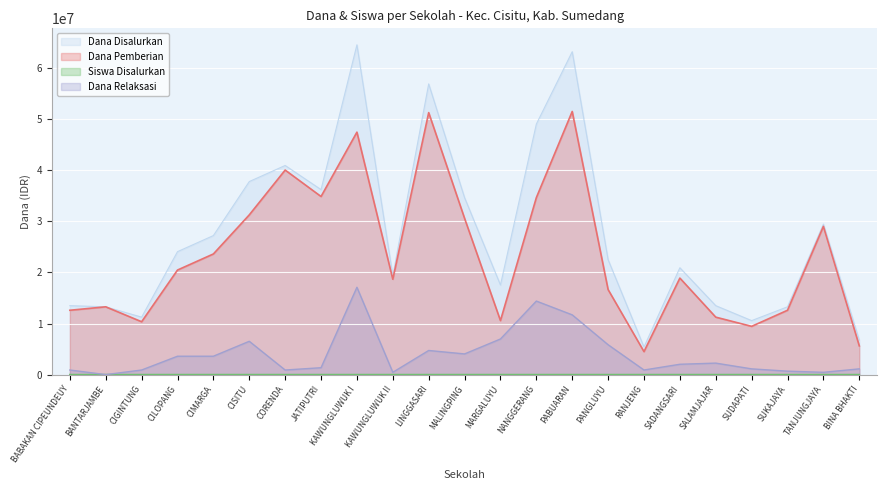

What is the difference between the maximum and minimum values in the Dana Pemberian series?

47025000